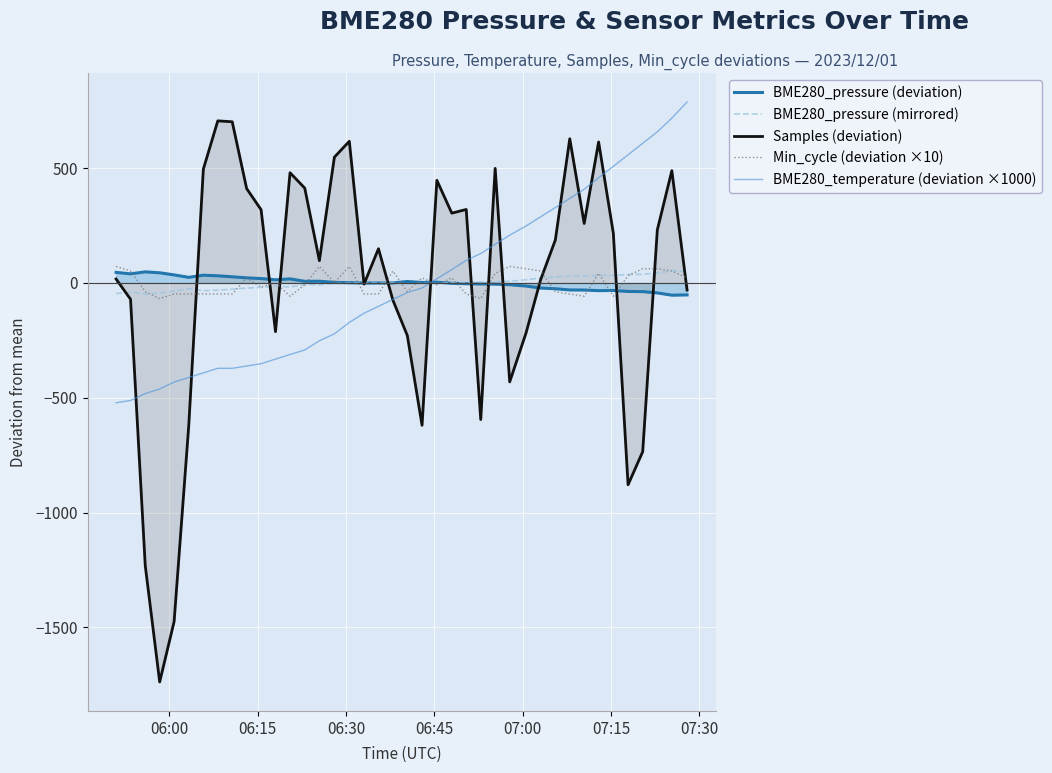

Which series has the largest range (max minus min)?

Samples (deviation)